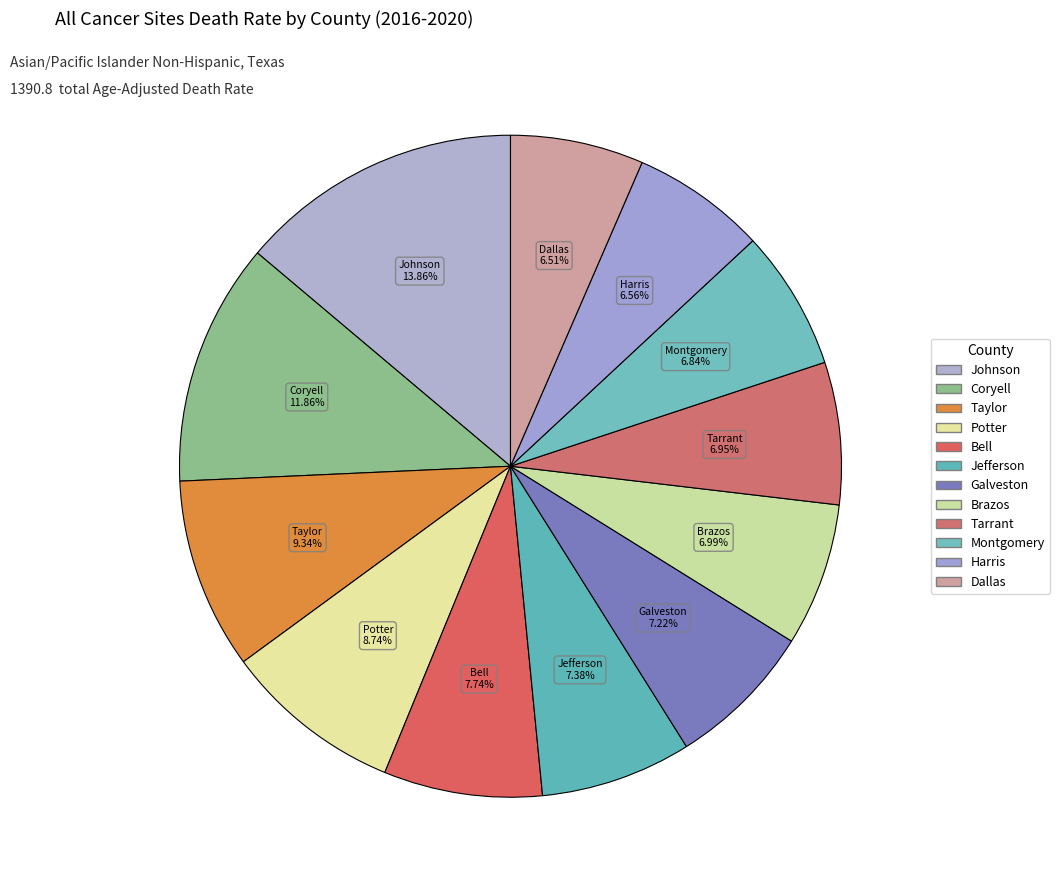

How many slices are in this pie chart?

12